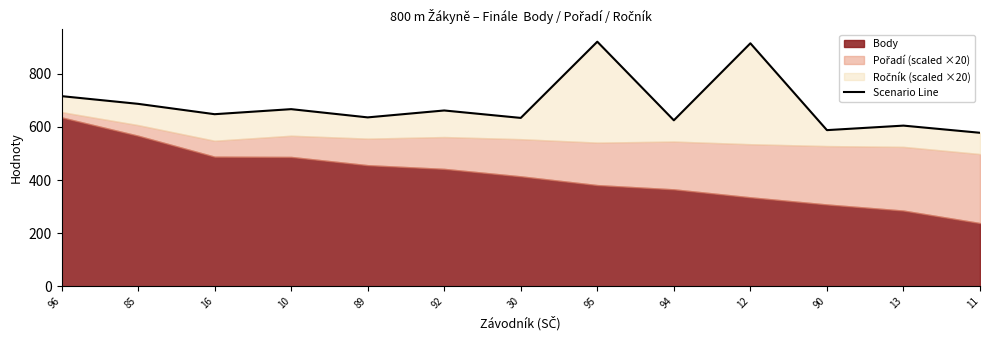

Reading right to left, list all the values displayed in this chart.

578	605	588	915	625	921	634	662	636	667	648	687	716